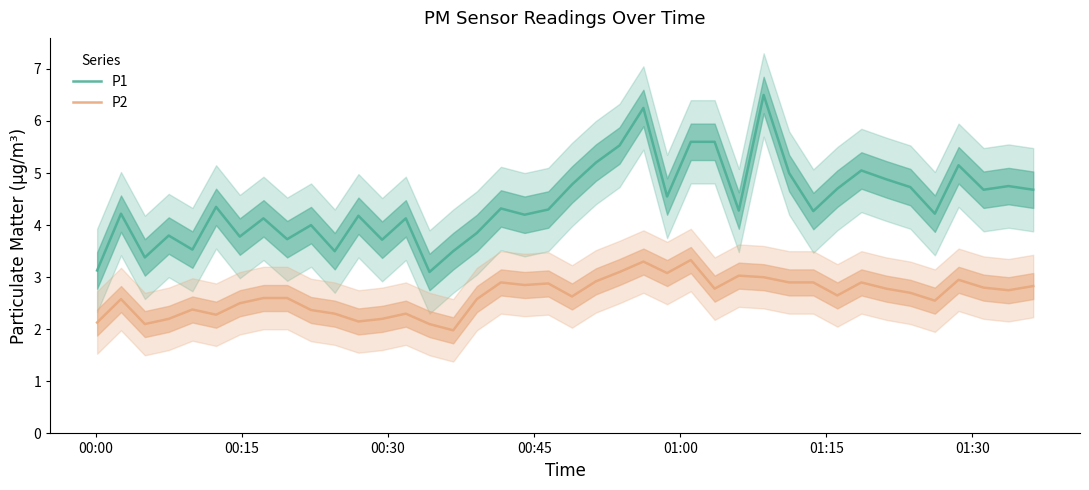

What is the maximum value shown in the chart?

6.5